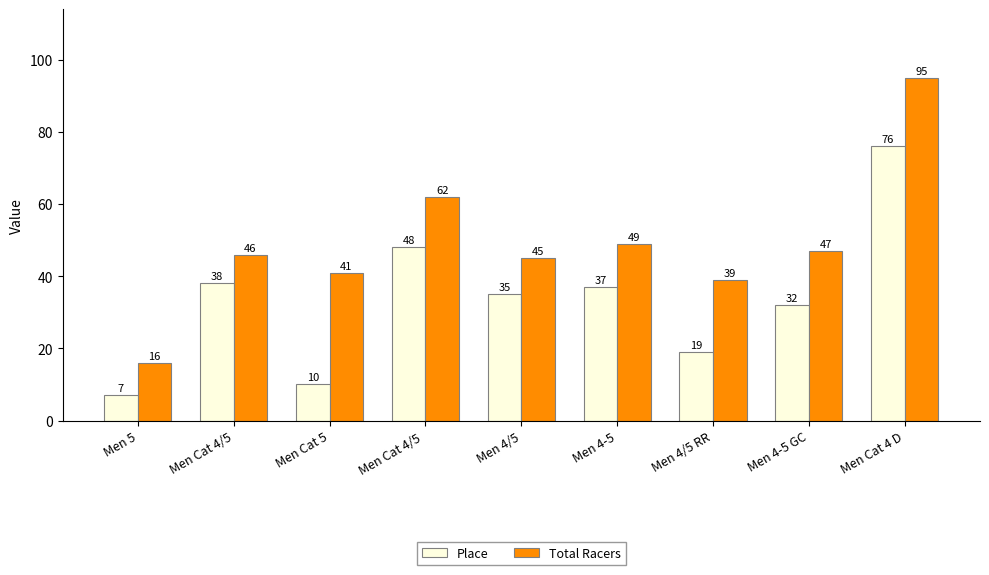

What is the average value of the Total Racers series?

49